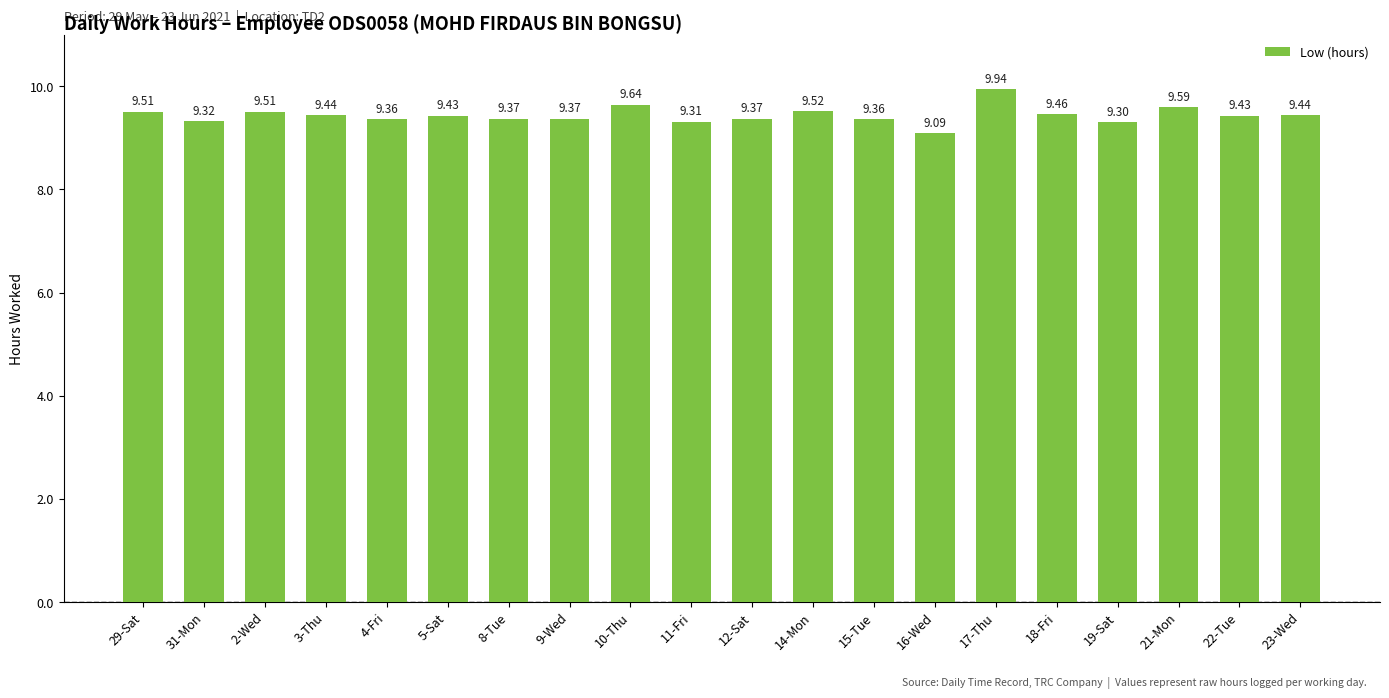

What is the difference between the values at 10-Thu and 5-Sat?

0.2